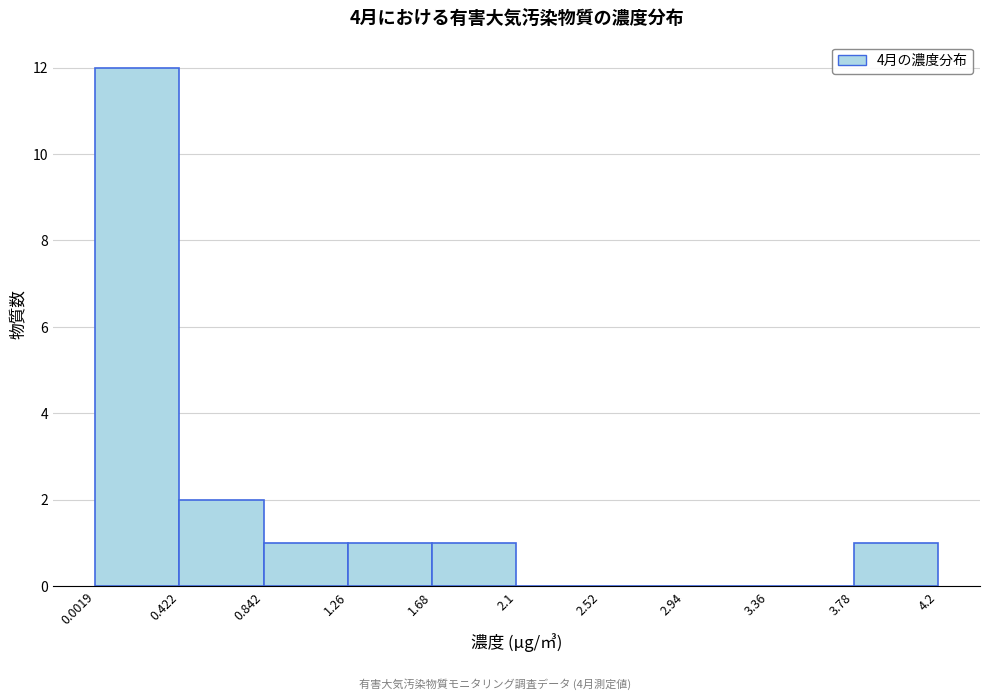

Reading left to right, list every bar in this chart as the range it spans on the x-axis followed by its height. The values are not printed on the chart, so give them approximately, as read against the axis.

0.0019 to 0.422: 12
0.422 to 0.842: 2
0.842 to 1.26: 1
1.26 to 1.68: 1
1.68 to 2.1: 1
2.1 to 2.52: 0
2.52 to 2.94: 0
2.94 to 3.36: 0
3.36 to 3.78: 0
3.78 to 4.2: 1